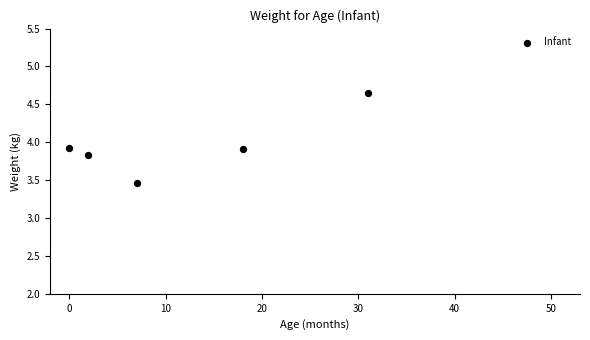

What is the average Y value?

4.0